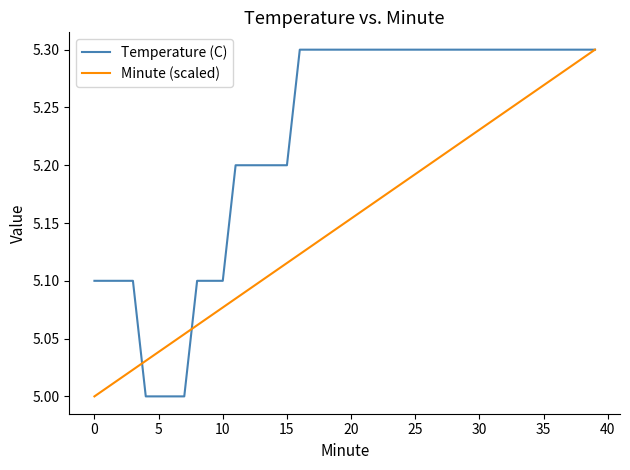

Does the chart have visible grid lines?

No